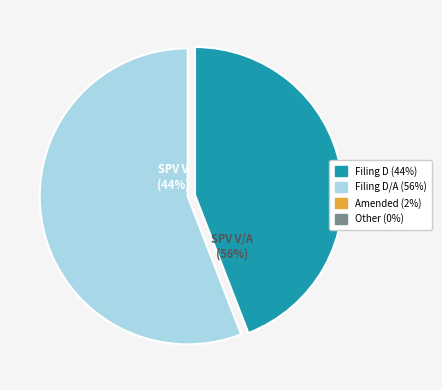

What percentage is NOT represented by 0001875709-21-000002?

44.1%